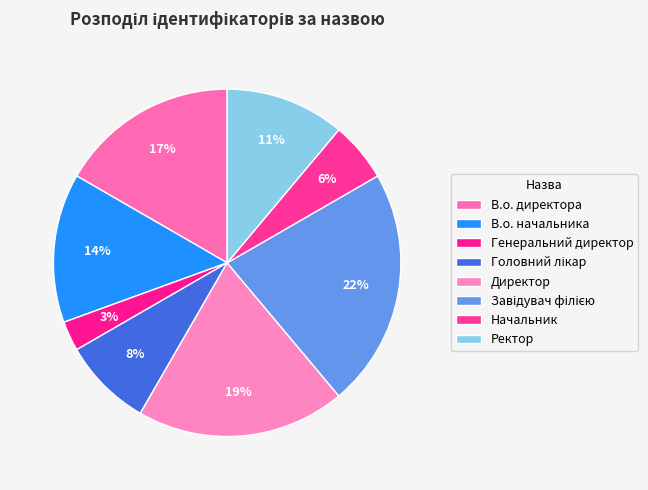

How many segments does this pie chart have?

8